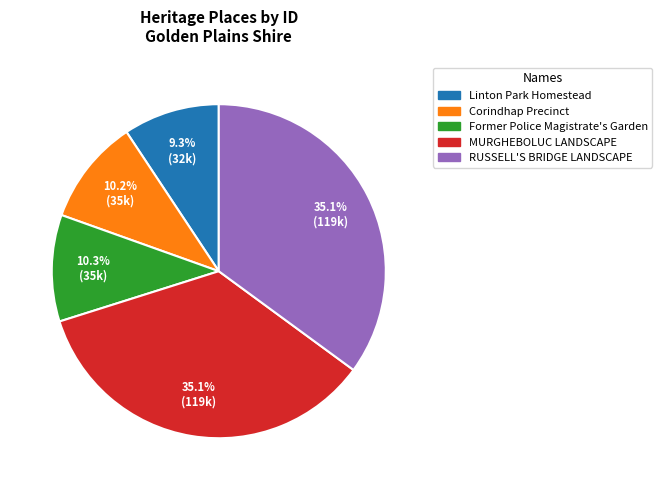

Combined, what portion of the pie is RUSSELL'S BRIDGE LANDSCAPE and Former Police Magistrate's Garden?

45.4%